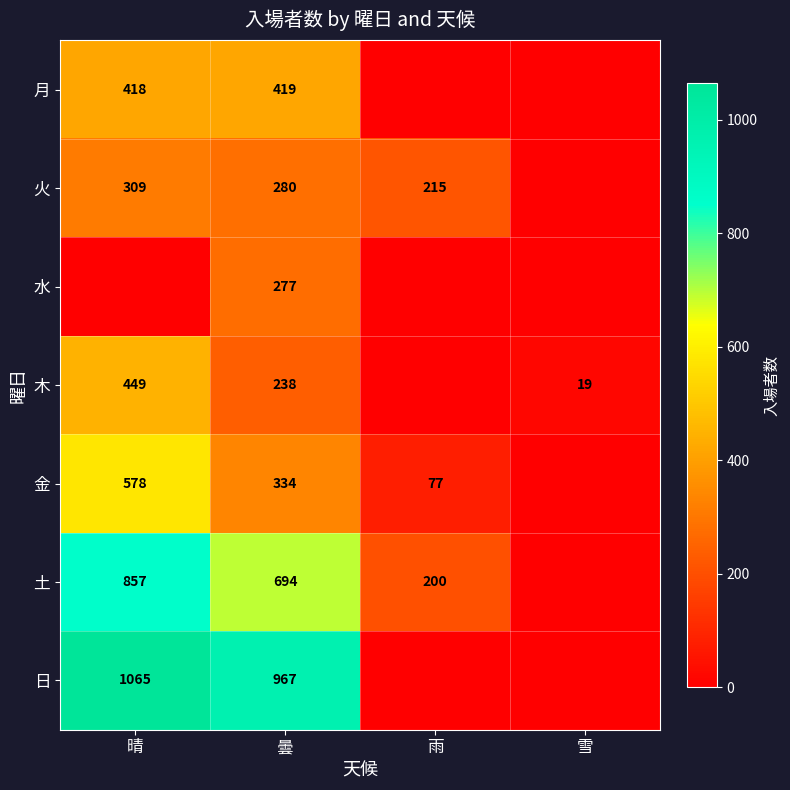

The value of 日 at 曇 is 967. True or false?

True